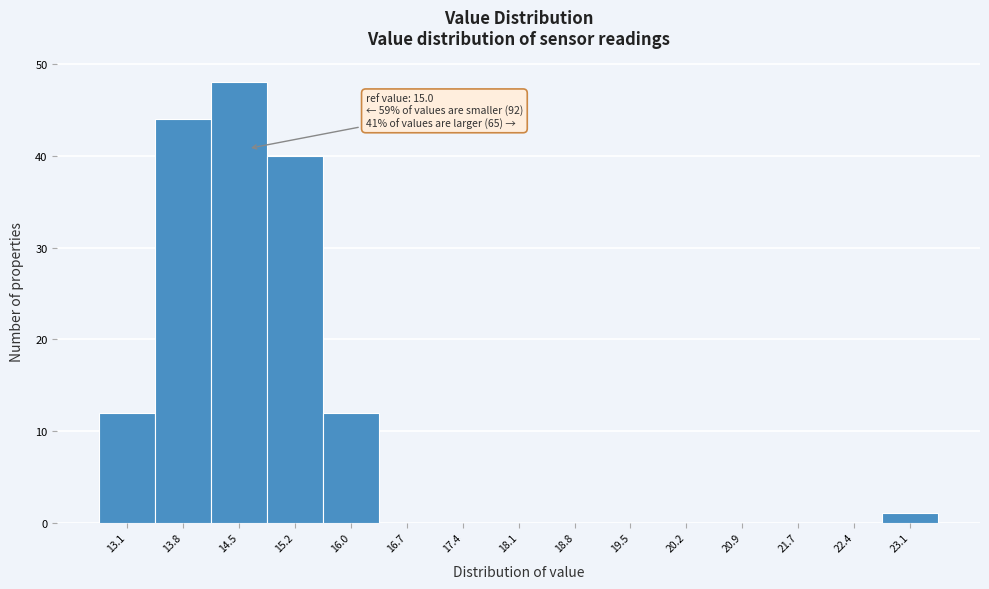

Reading right to left, transcribe all the data shown in this chart.

23.1=1	22.4=0	21.7=0	20.9=0	20.2=0	19.5=0	18.8=0	18.1=0	17.4=0	16.7=0	16.0=12	15.2=40	14.5=48	13.8=44	13.1=12